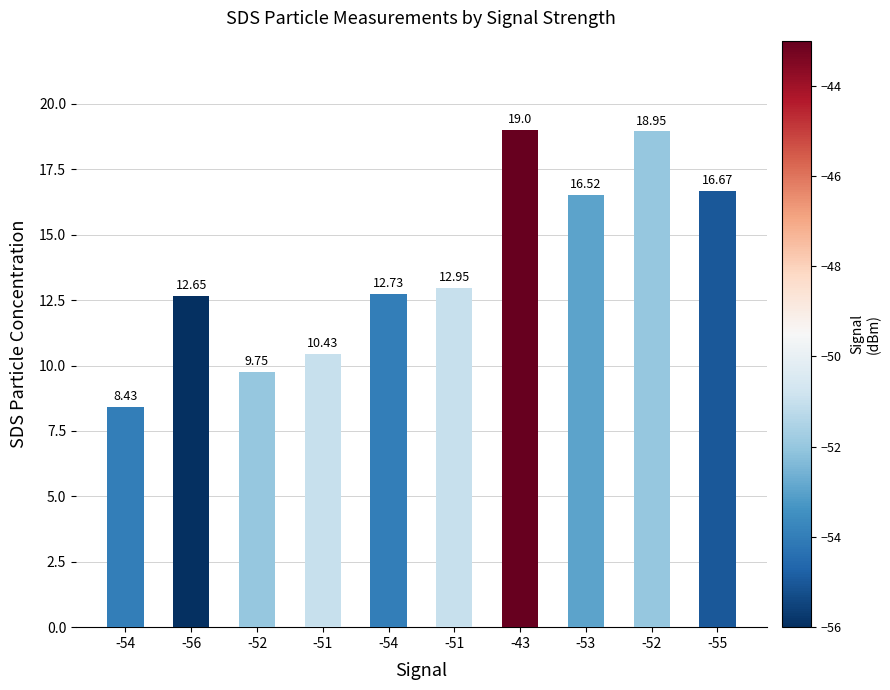

Rank the categories by value from highest to lowest.

-43, -52, -55, -53, -51, -54, -56, -51, -52, -54